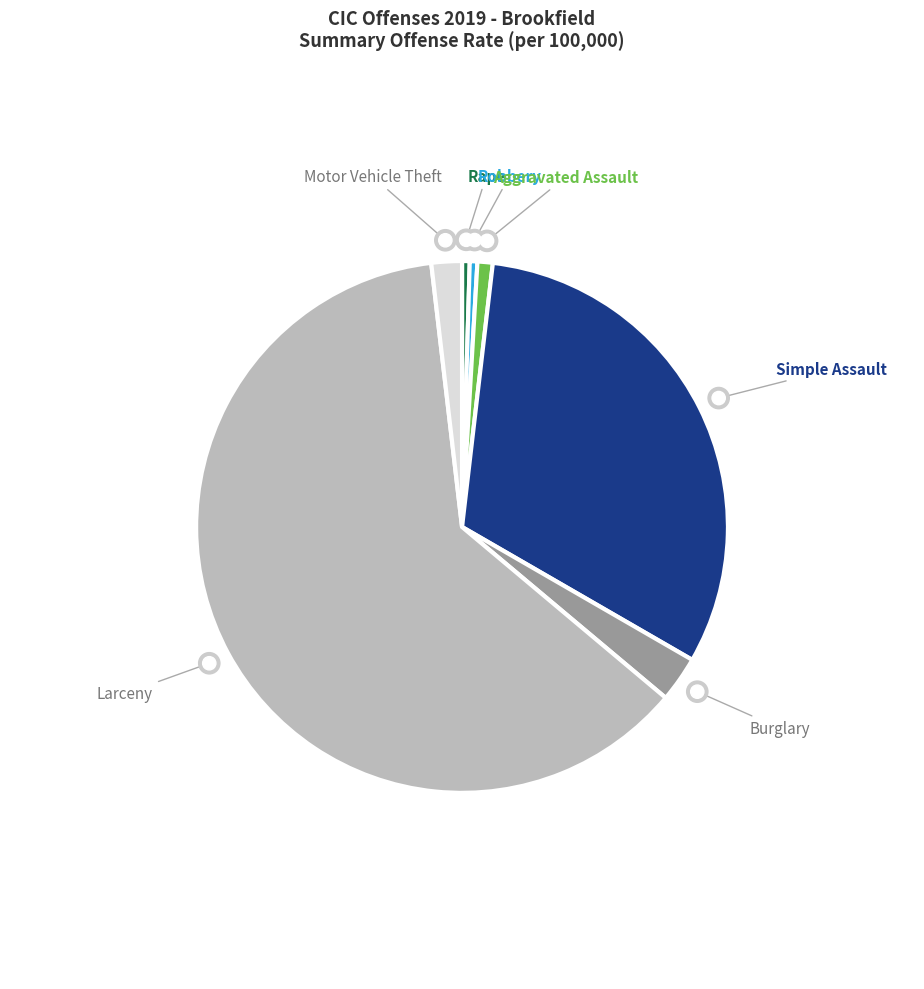

How many slices are in this pie chart?

7